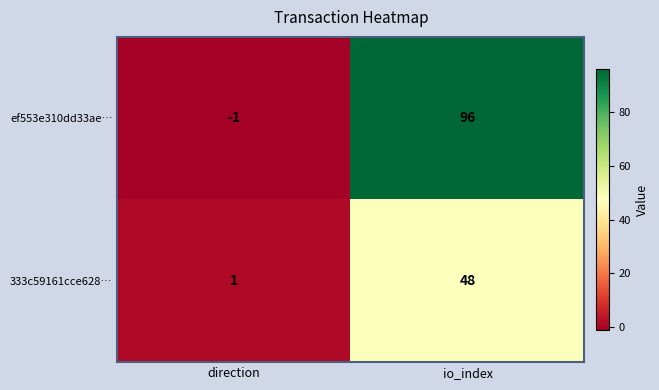

Which series has the widest spread of values?

ef553e310dd33ae…